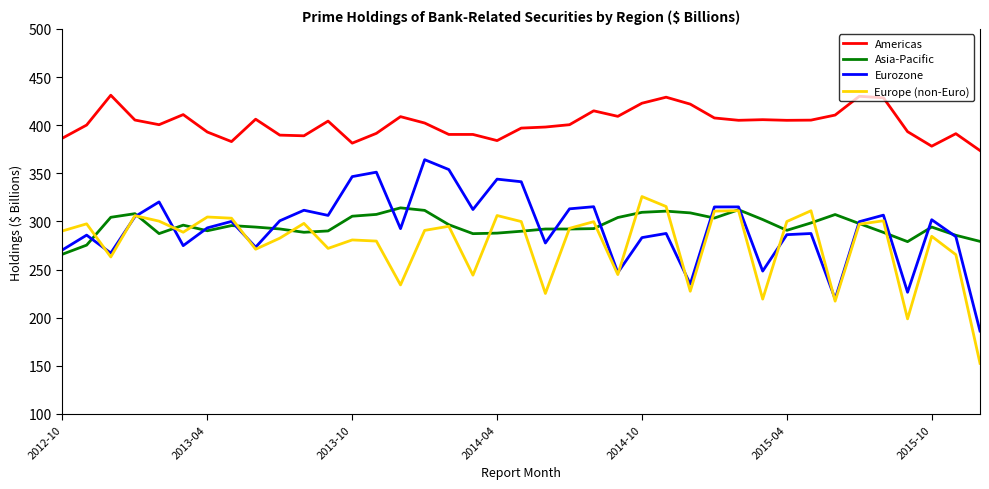

After their last crossing, which series has the higher values: Europe (non-Euro) or Asia-Pacific?

Asia-Pacific